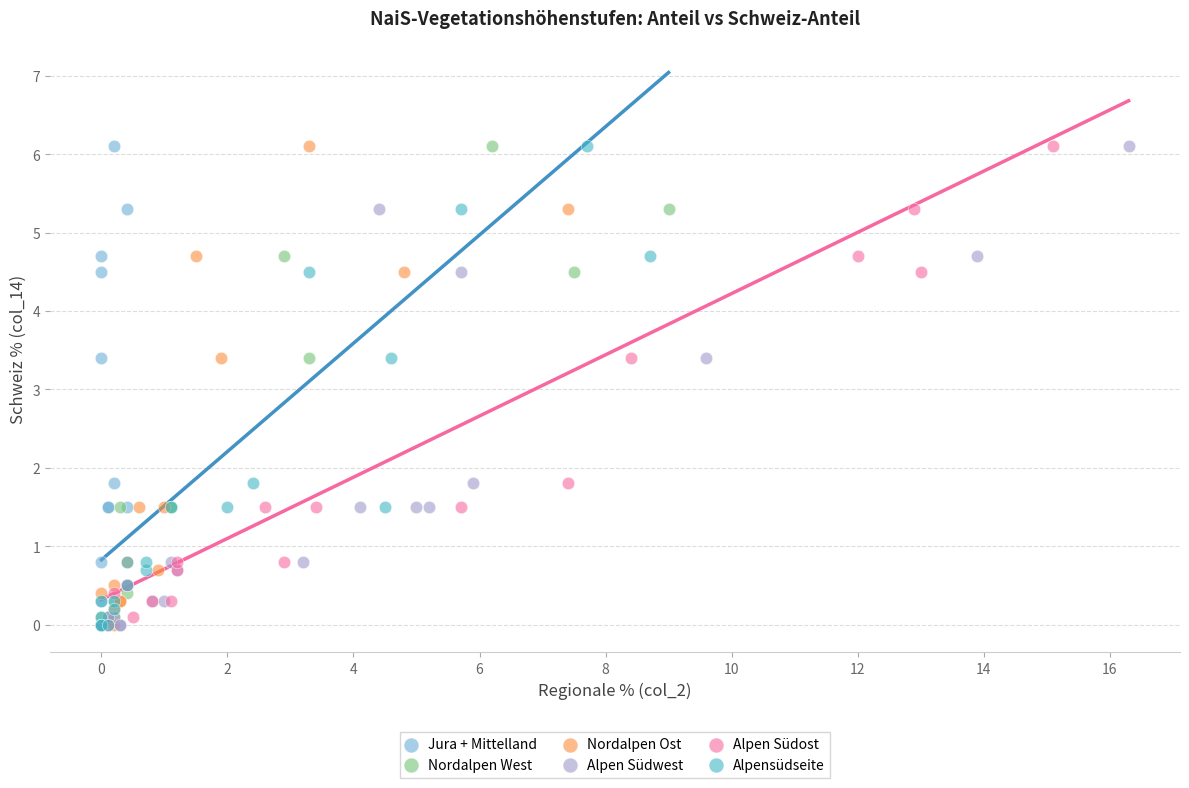

What are all the series names shown in the legend?

Jura + Mittelland, Nordalpen West, Nordalpen Ost, Alpen Südwest, Alpen Südost, Alpensüdseite